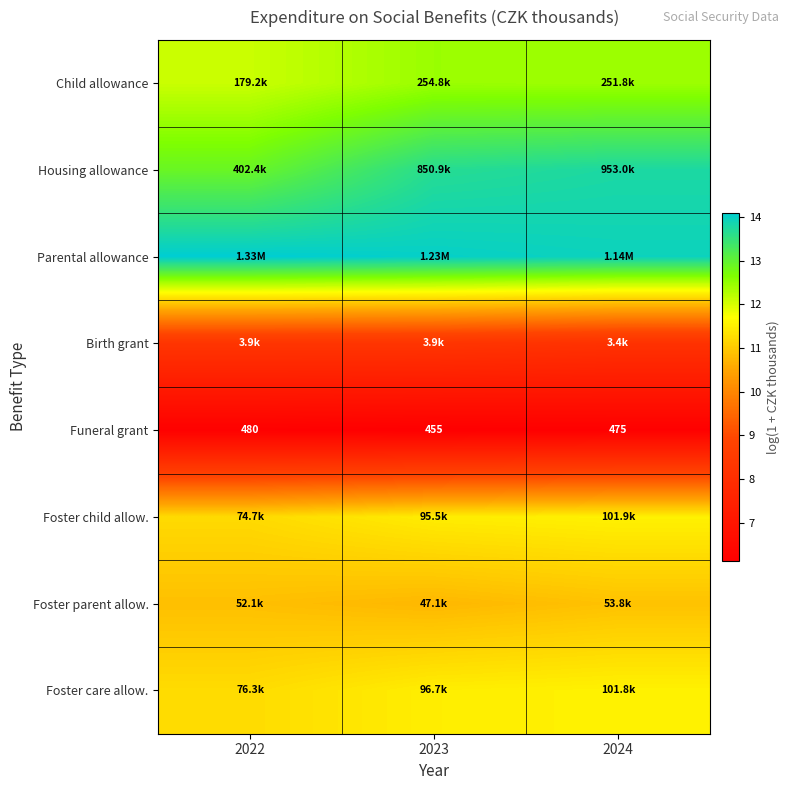

What is the minimum value for Parental allowance?

13.9